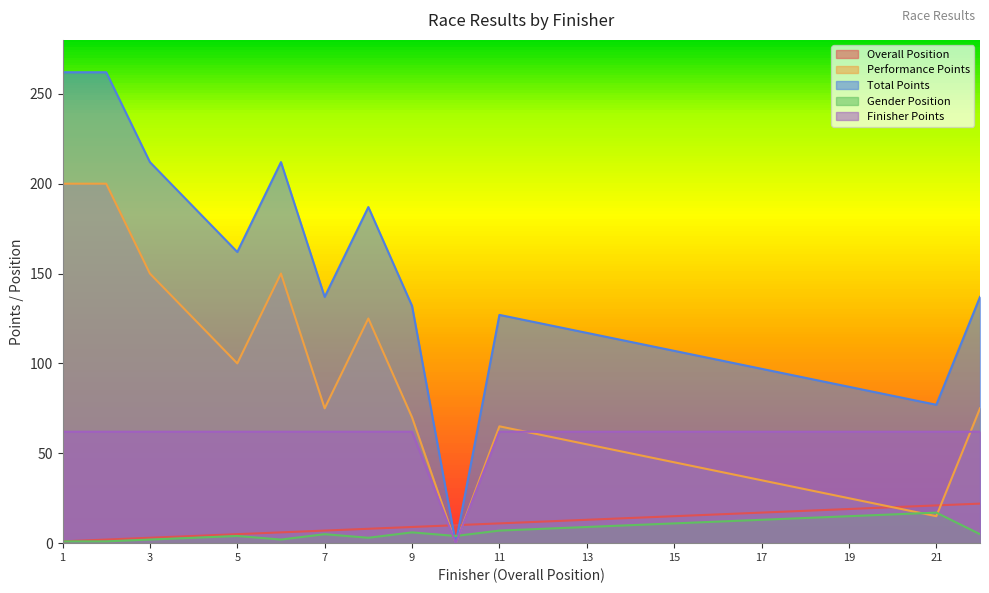

Reading left to right, list all the values displayed in this chart.

Overall Position: 1=1	2=2	3=3	4=4	5=5	6=6	7=7	8=8	9=9	10=10	11=11	12=12	13=13	14=14	15=15	16=16	17=17	18=18	19=19	20=20	21=21	22=22
Performance Points: 1=200	2=200	3=150	4=125	5=100	6=150	7=75	8=125	9=70	10=0	11=65	12=60	13=55	14=50	15=45	16=40	17=35	18=30	19=25	20=20	21=15	22=75
Total Points: 1=262	2=262	3=212	4=187	5=162	6=212	7=137	8=187	9=132	10=0	11=127	12=122	13=117	14=112	15=107	16=102	17=97	18=92	19=87	20=82	21=77	22=137
Gender Position: 1=1	2=1	3=2	4=3	5=4	6=2	7=5	8=3	9=6	10=4	11=7	12=8	13=9	14=10	15=11	16=12	17=13	18=14	19=15	20=16	21=17	22=5
Finisher Points: 1=62	2=62	3=62	4=62	5=62	6=62	7=62	8=62	9=62	10=0	11=62	12=62	13=62	14=62	15=62	16=62	17=62	18=62	19=62	20=62	21=62	22=62